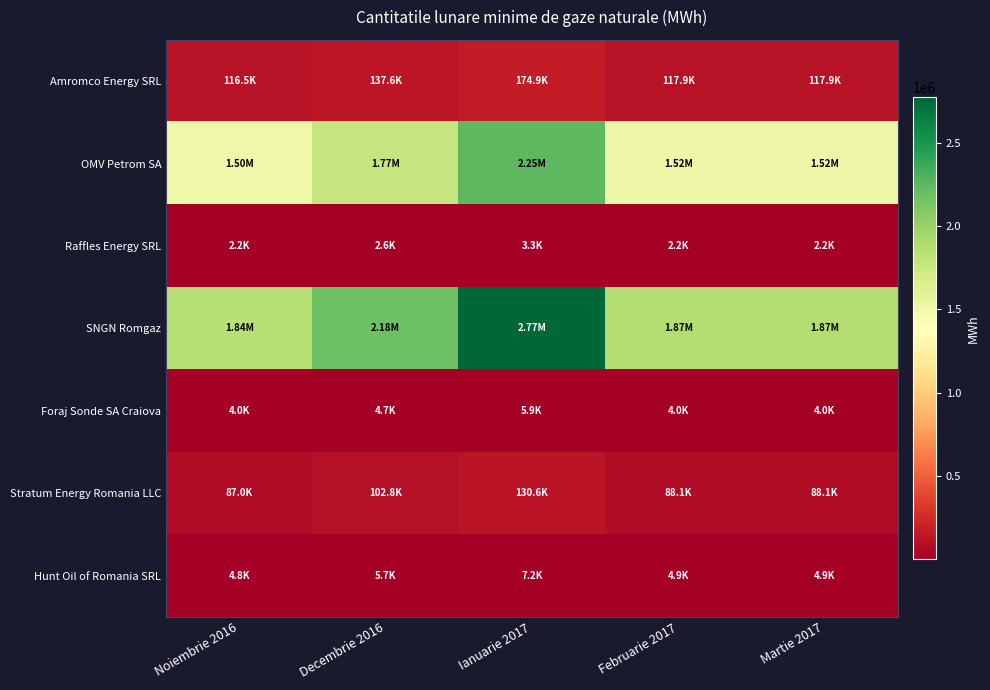

Which series has the widest spread of values?

SNGN Romgaz